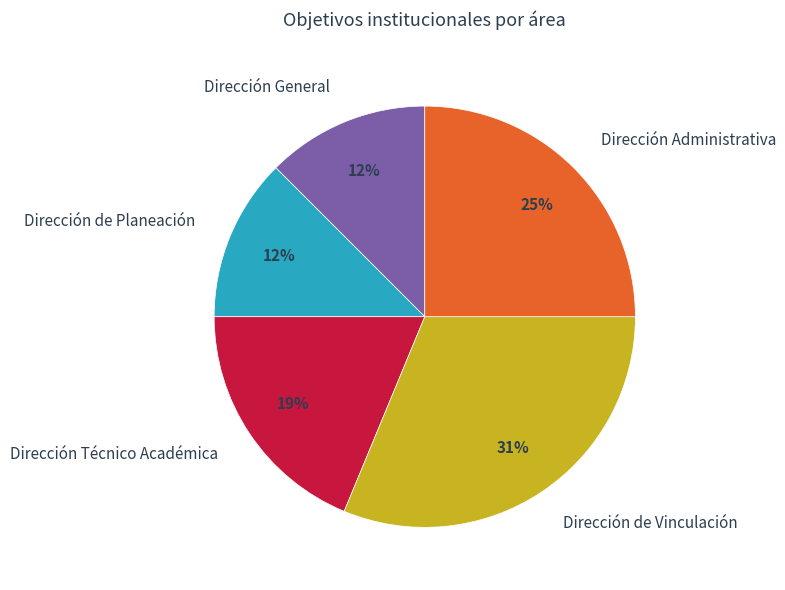

To the nearest percent, what is the difference between the largest and smallest slice percentages?

19%